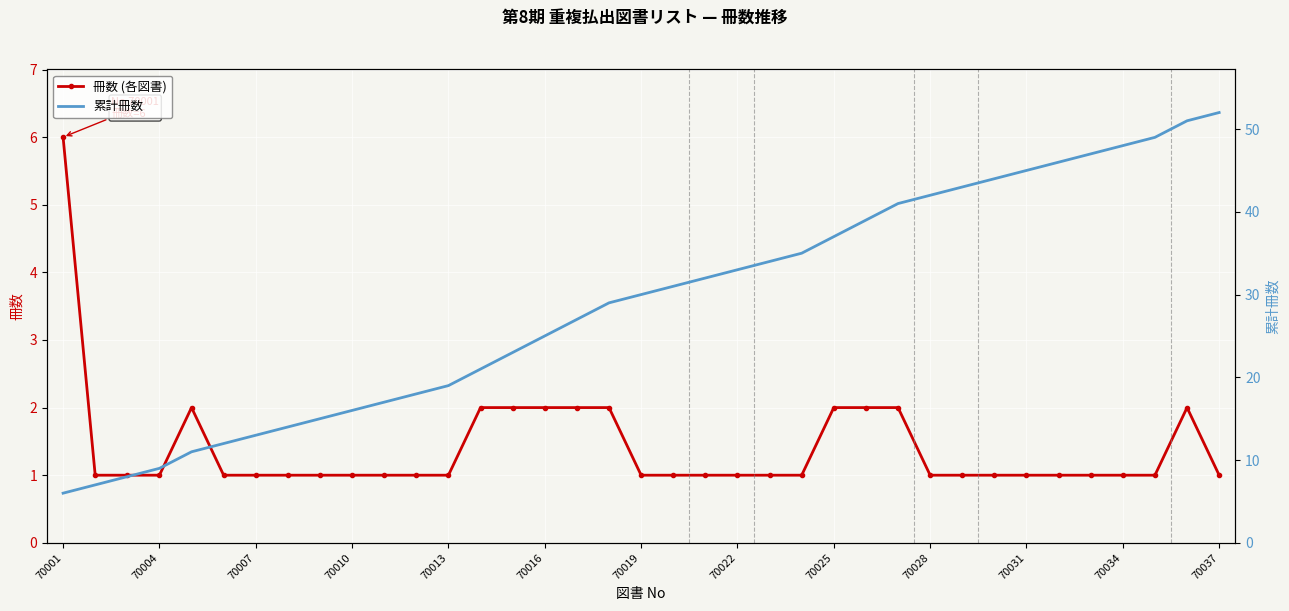

What is the average value of the 冊数 (各図書) series?

1